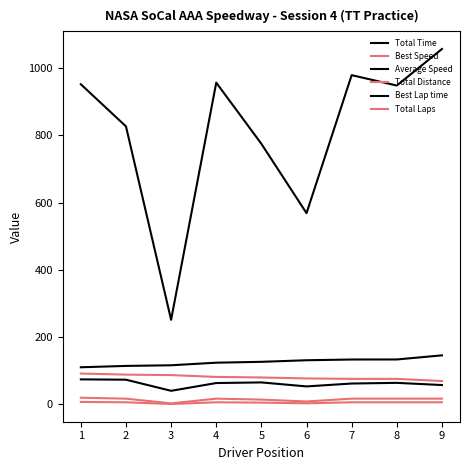

Rank the series at 1 from highest to lowest value.

Total Time, Best Lap time, Best Speed, Average Speed, Total Distance, Total Laps